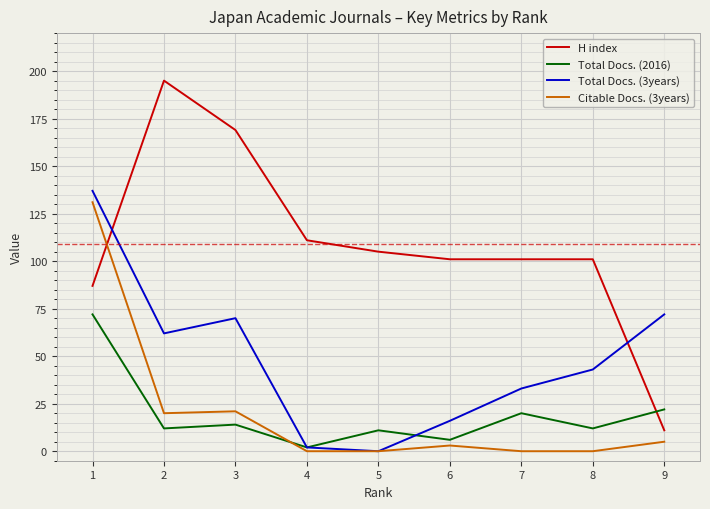

Where does the Citable Docs. (3years) series first go above 3?

1